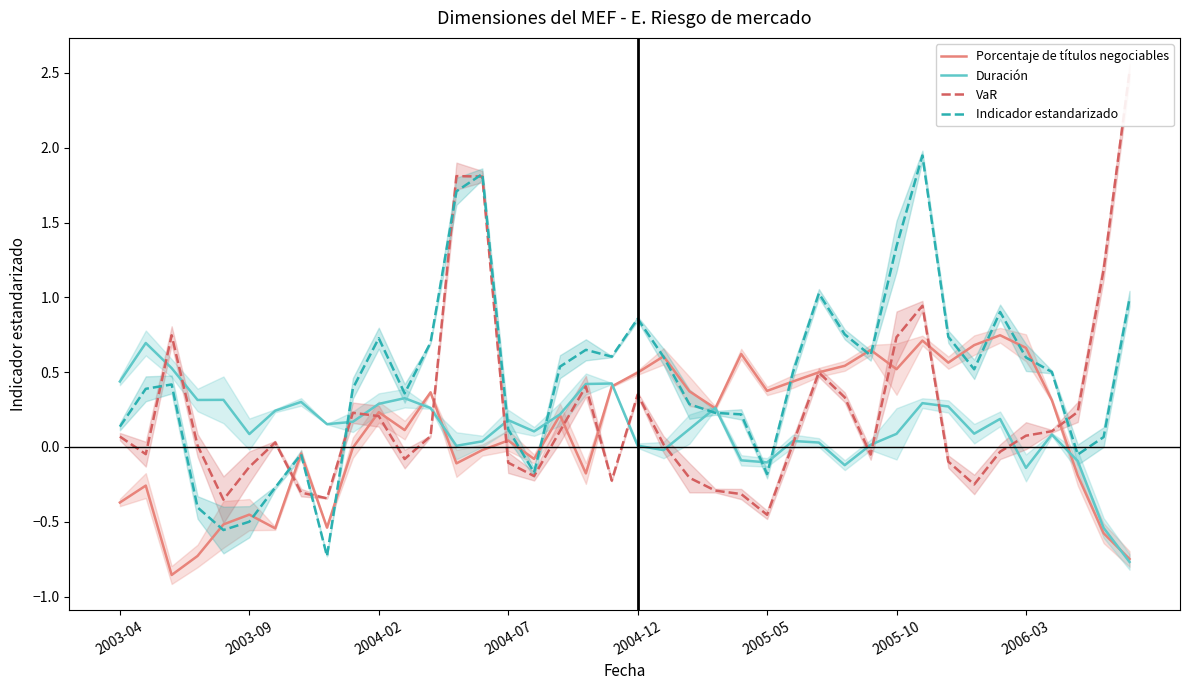

How many lines are shown in the chart?

4